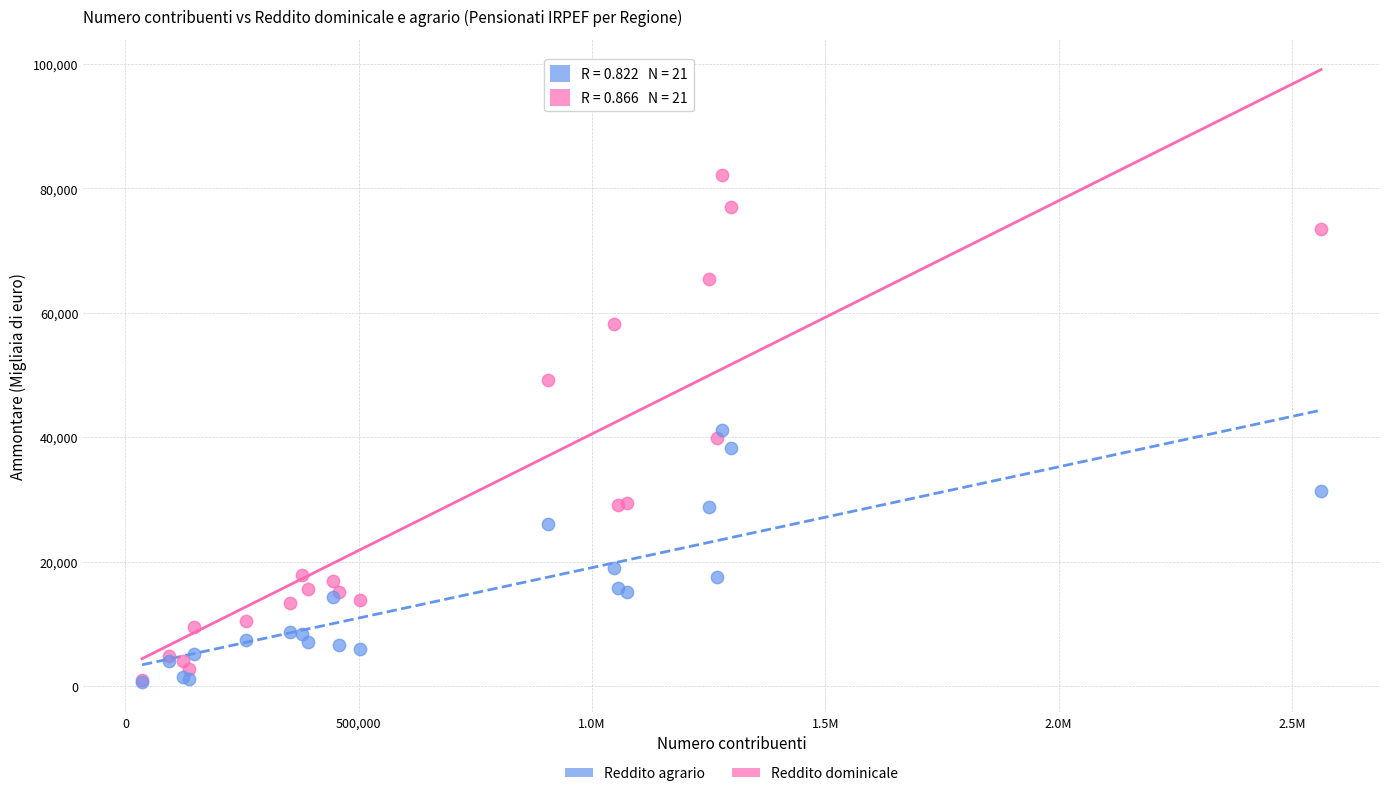

In the Reddito agrario series, what Y value is closest to 20955?

19028